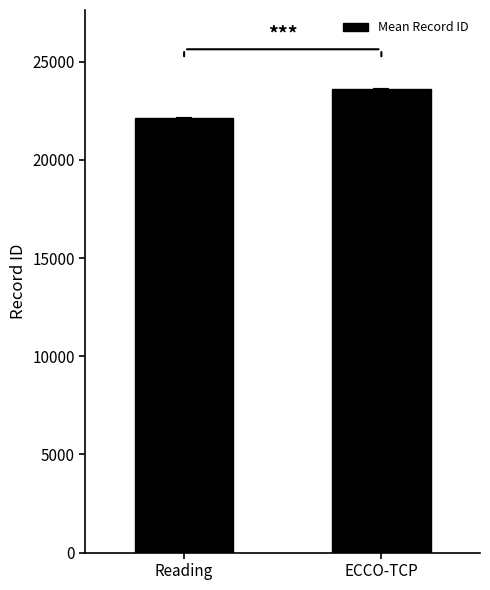

Rank the categories by value from highest to lowest.

ECCO-TCP, Reading